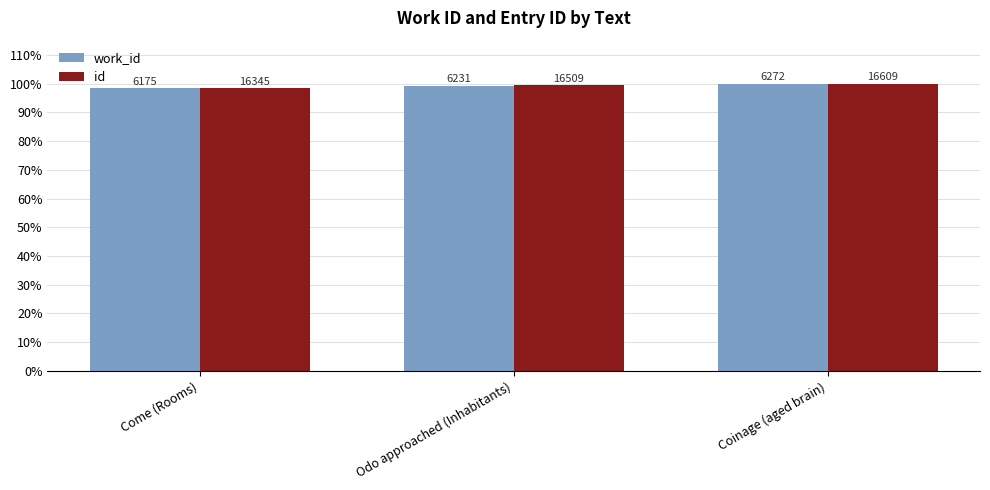

Does the chart contain any negative values?

No